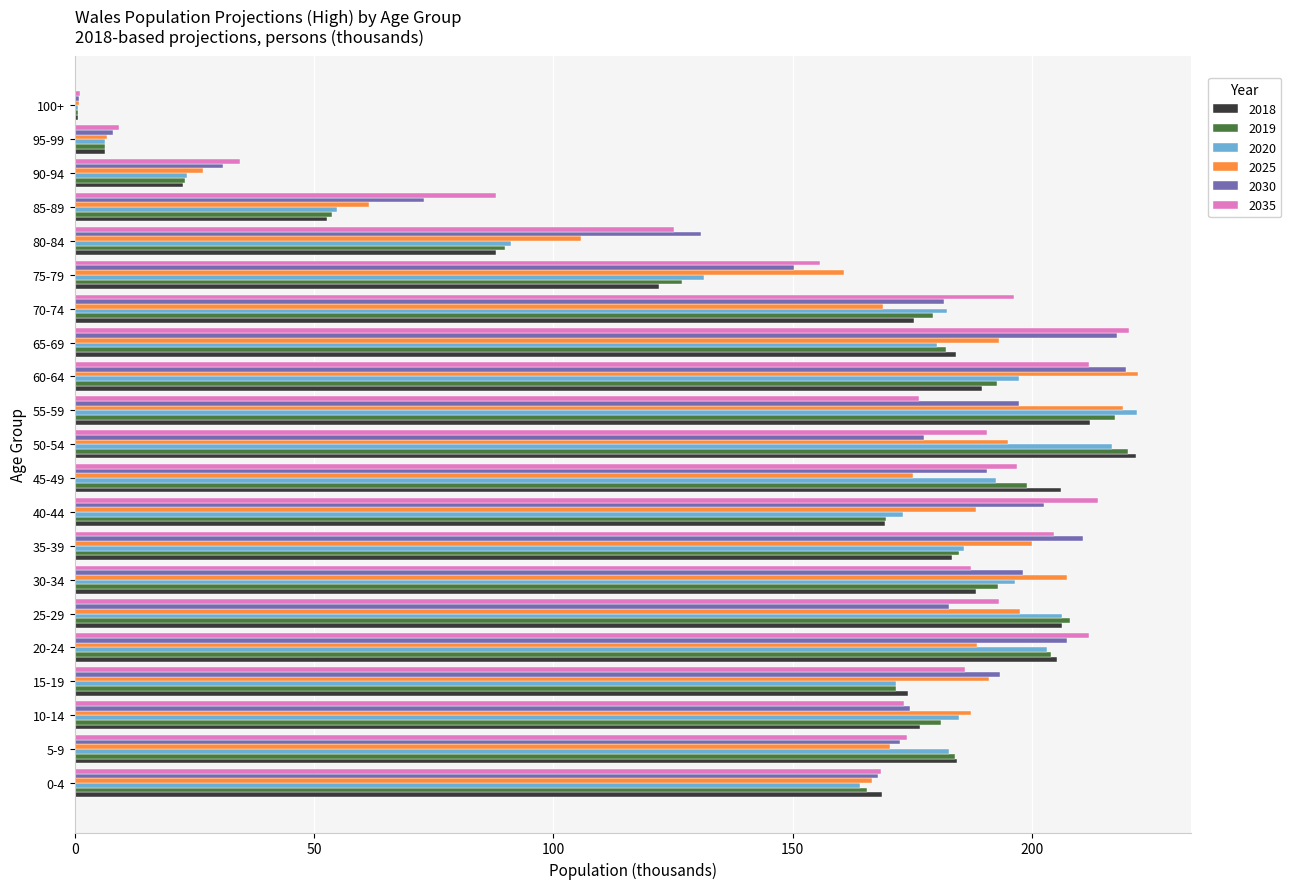

What is the total value across all series at 65-69?

1177.9